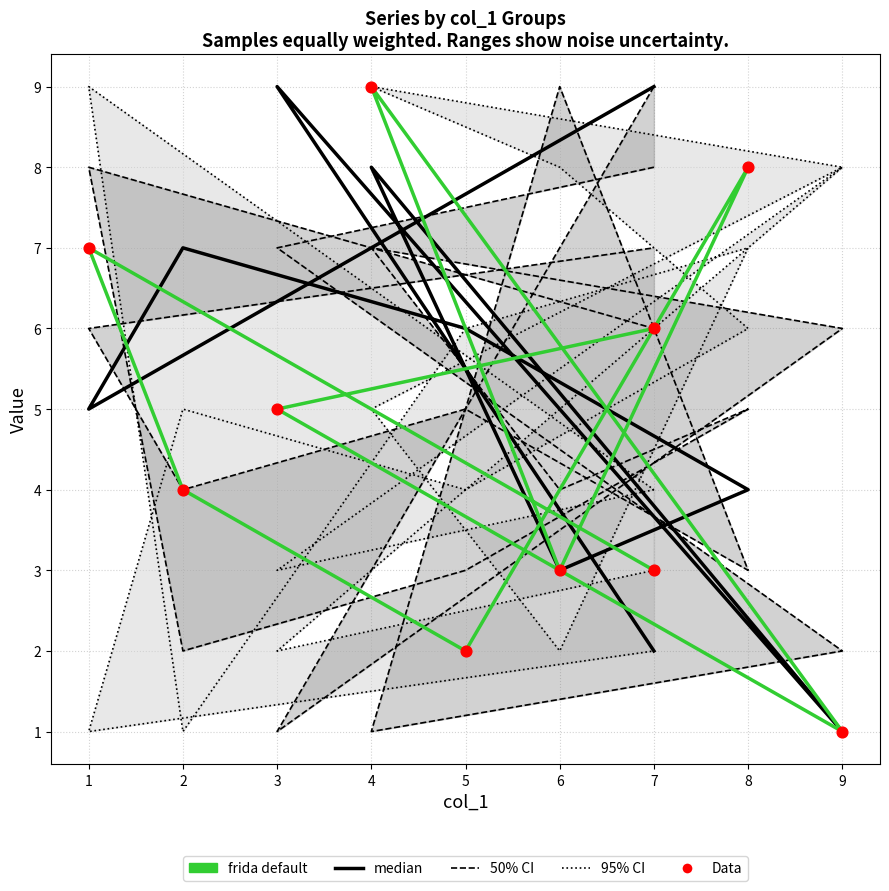

What is the total value across all series at 7?

26